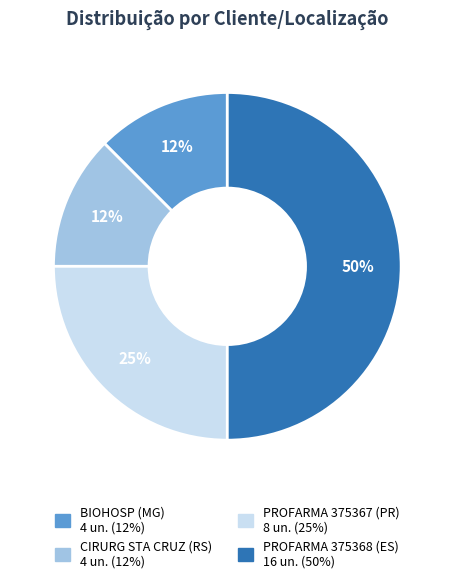

The BIOHOSP (MG) slice represents 12% of the pie. True or false?

True